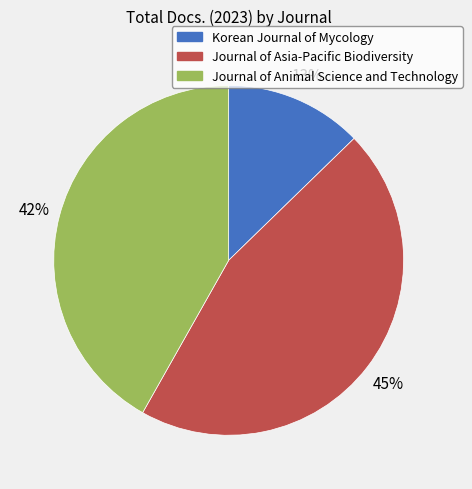

What is the ratio of the value at Journal of Animal Science and Technology to the value at Journal of Asia-Pacific Biodiversity?

0.9